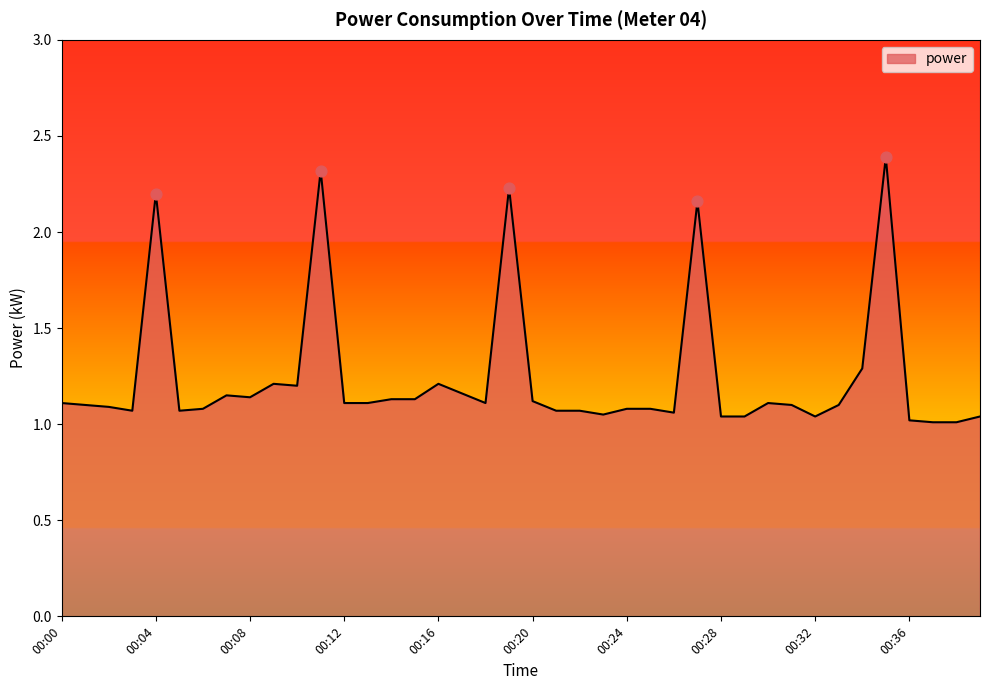

What is the difference between the maximum and minimum values?

1.4